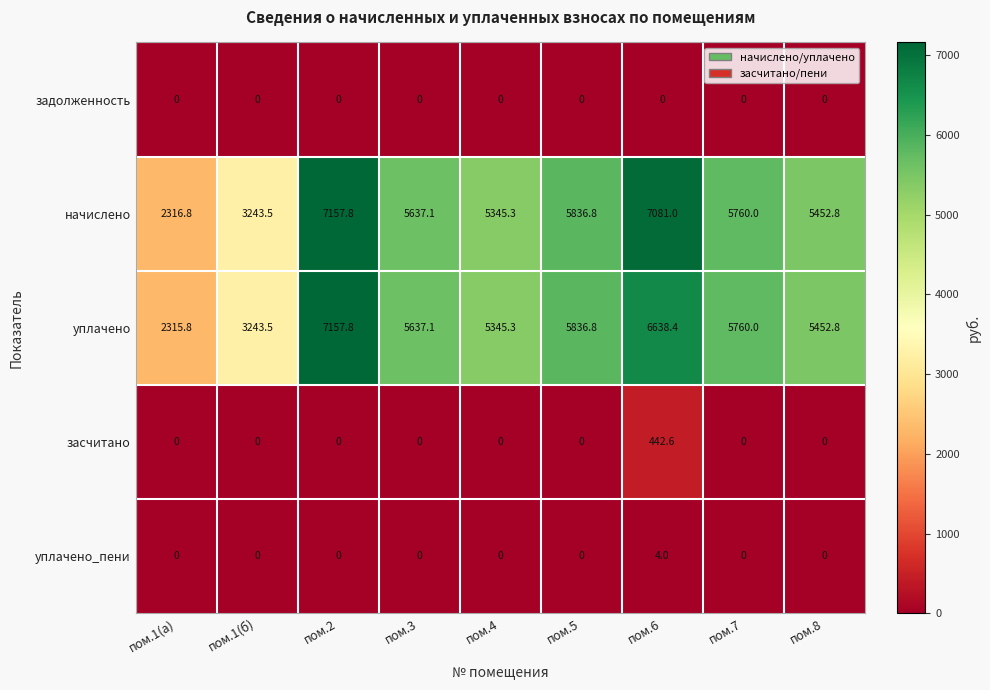

At пом.6, list the series in order from largest to smallest.

начислено, уплачено, засчитано, уплачено_пени, задолженность